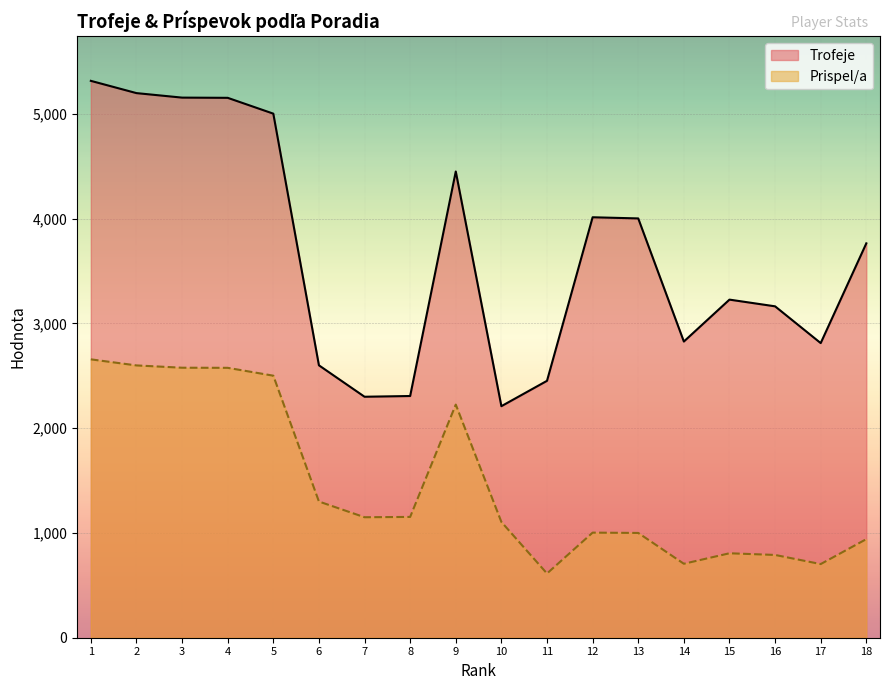

What are all the series names shown in the legend?

Trofeje, Prispel/a